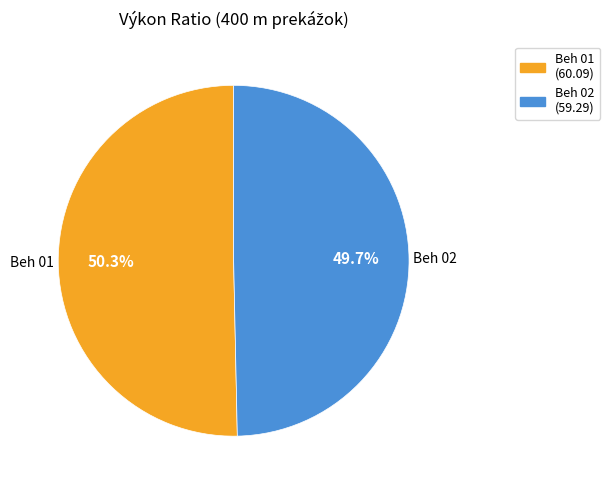

How much of the chart is everything except Beh 01?

49.7%